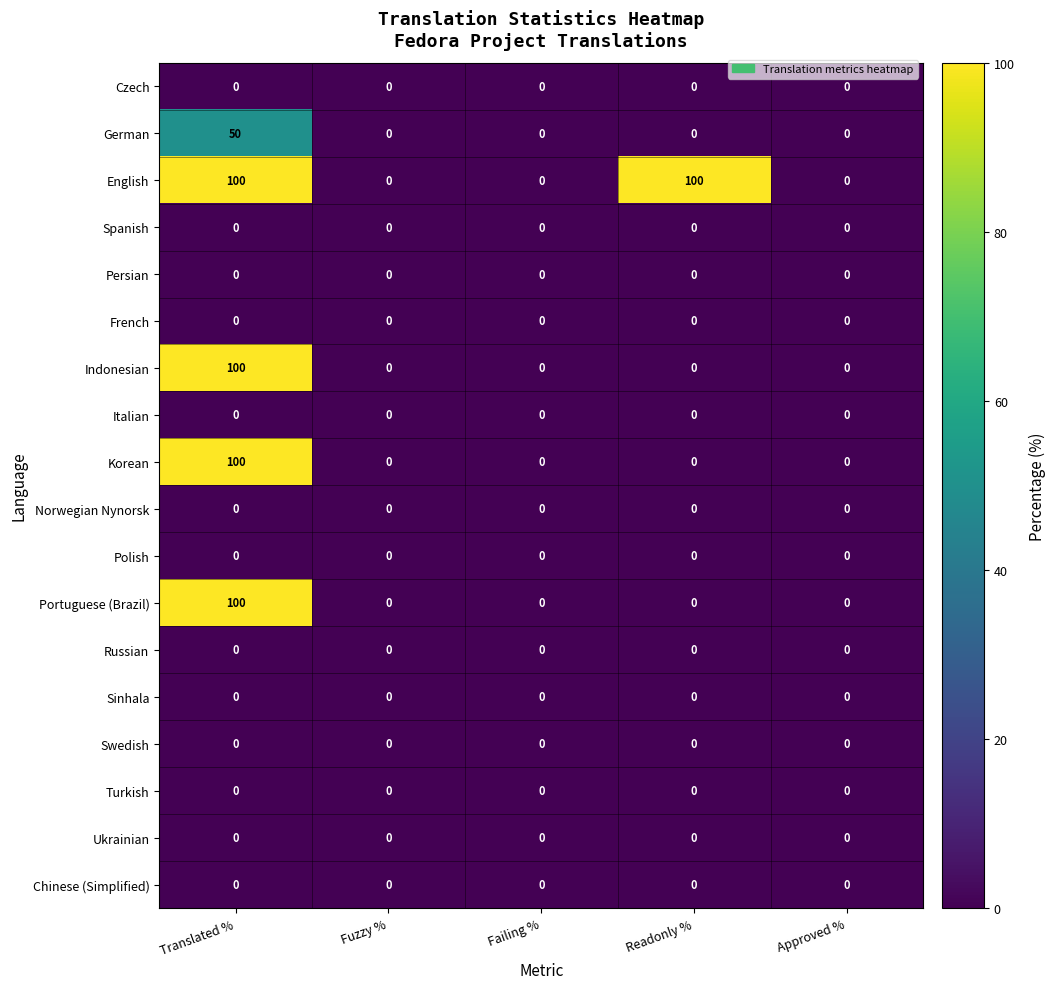

What is the greatest value displayed?

100